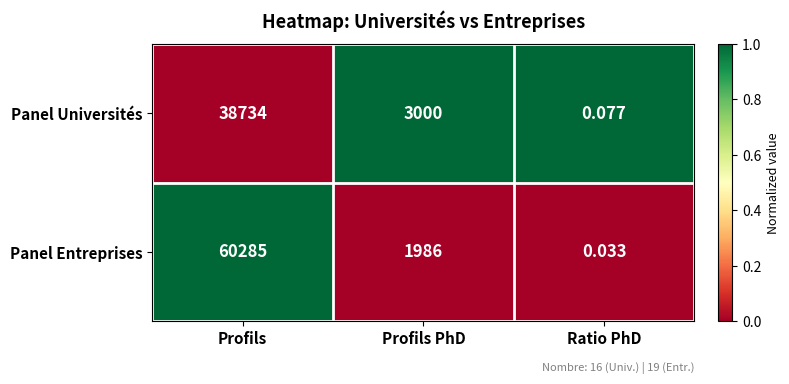

Rank the series at Profils PhD from lowest to highest value.

Panel Entreprises, Panel Universités